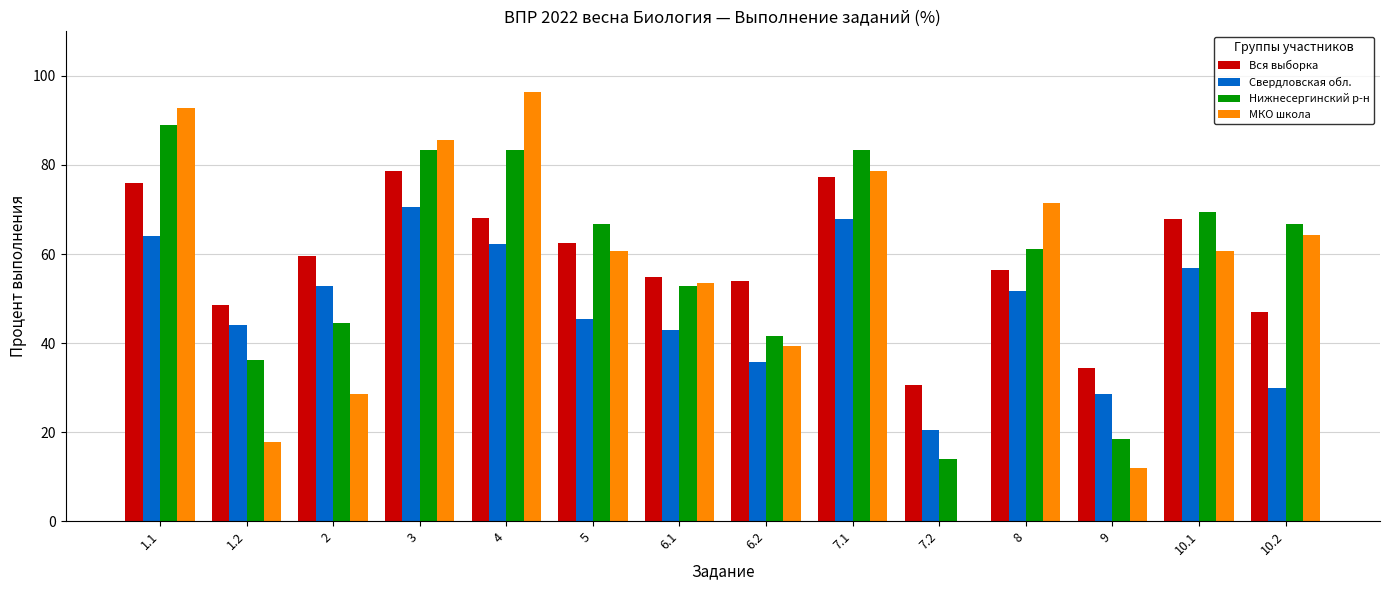

Between 1.2 and 9, which series saw the biggest shift?

Нижнесергинский р-н